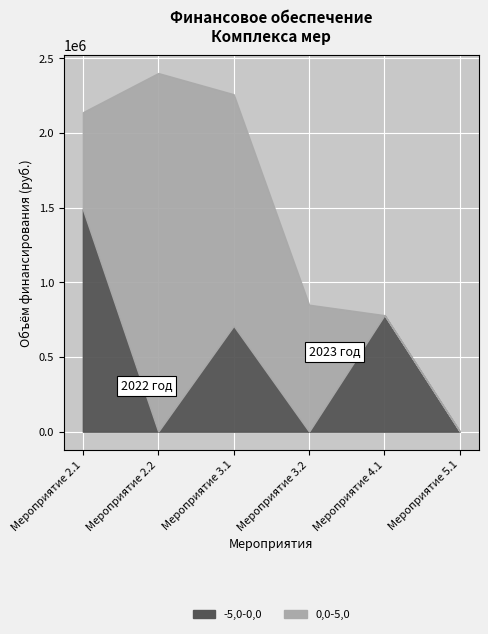

What is the maximum value shown in the chart?

2400500